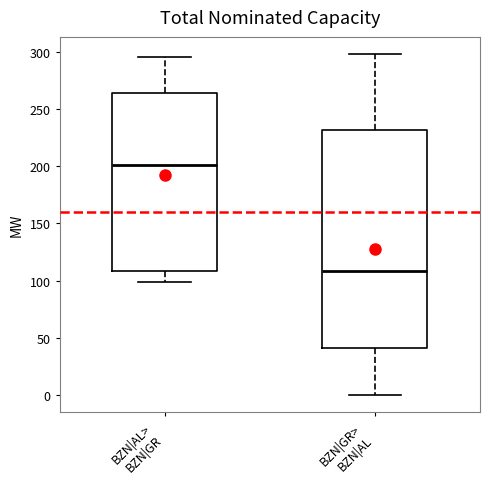

Where does the median line of the box for BZN|GR> BZN|AL sit on the y-axis? The values are not printed on the chart, so give them approximately, as read against the axis.

110